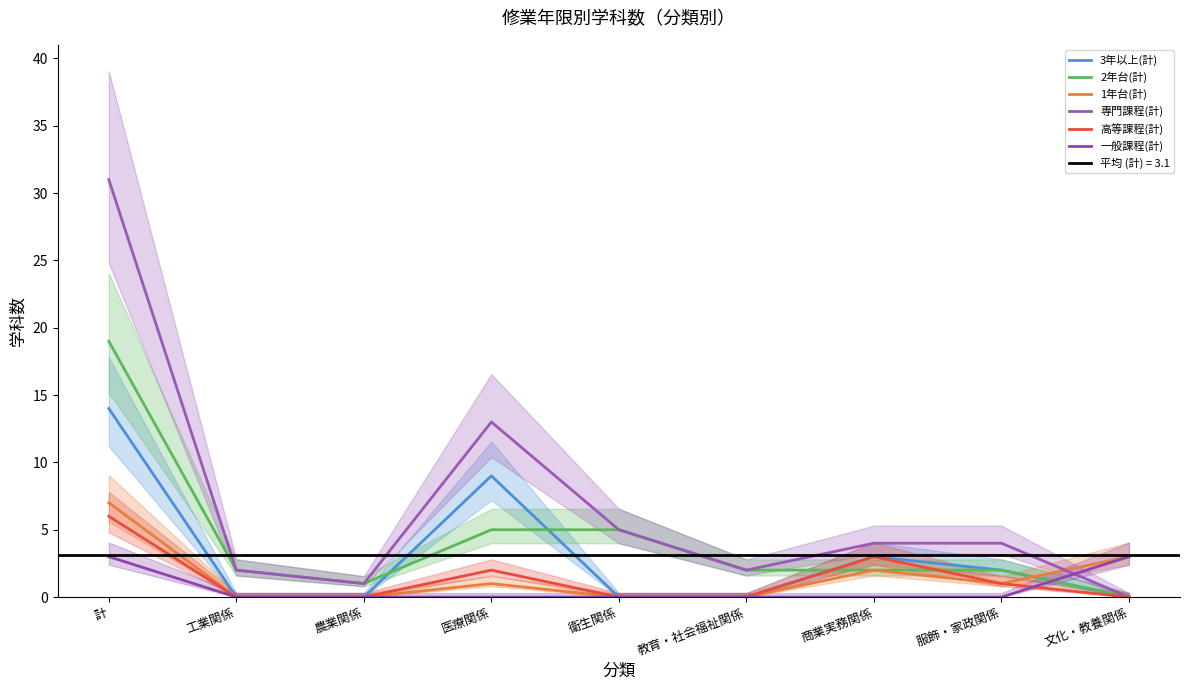

What is the difference between the 3年以上(計) values at 服飾・家政関係 and 教育・社会福祉関係?

2